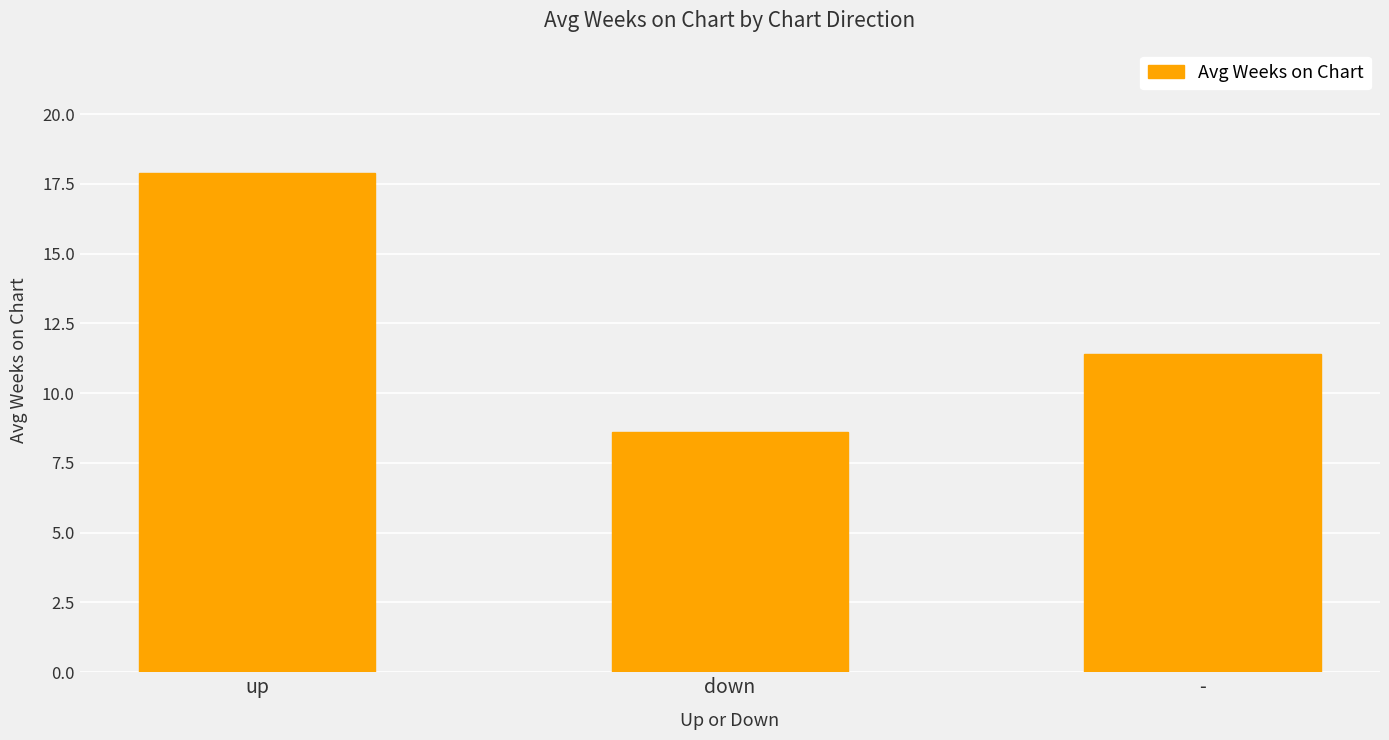

What is the average value?

12.6